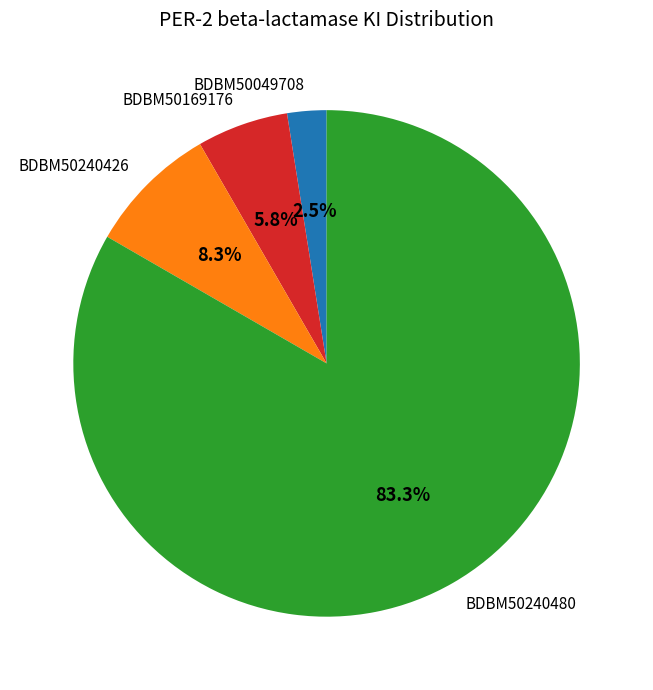

To the nearest percent, what is the difference between the largest and smallest slice percentages?

81%